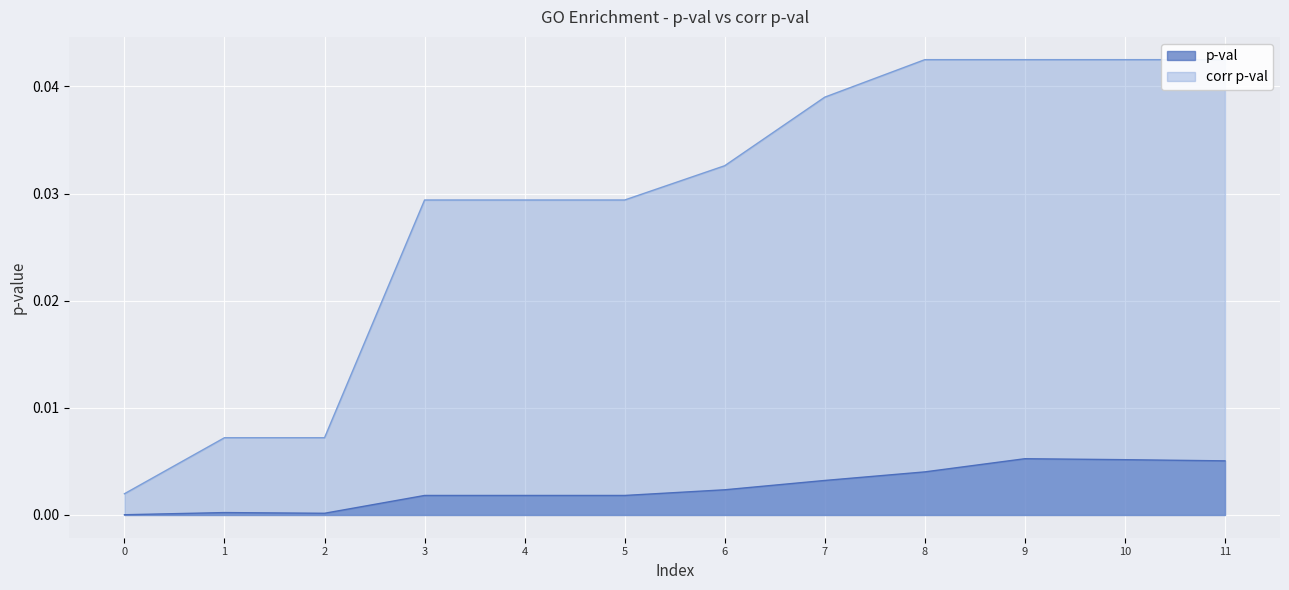

Which series has the largest total across all categories?

corr p-val